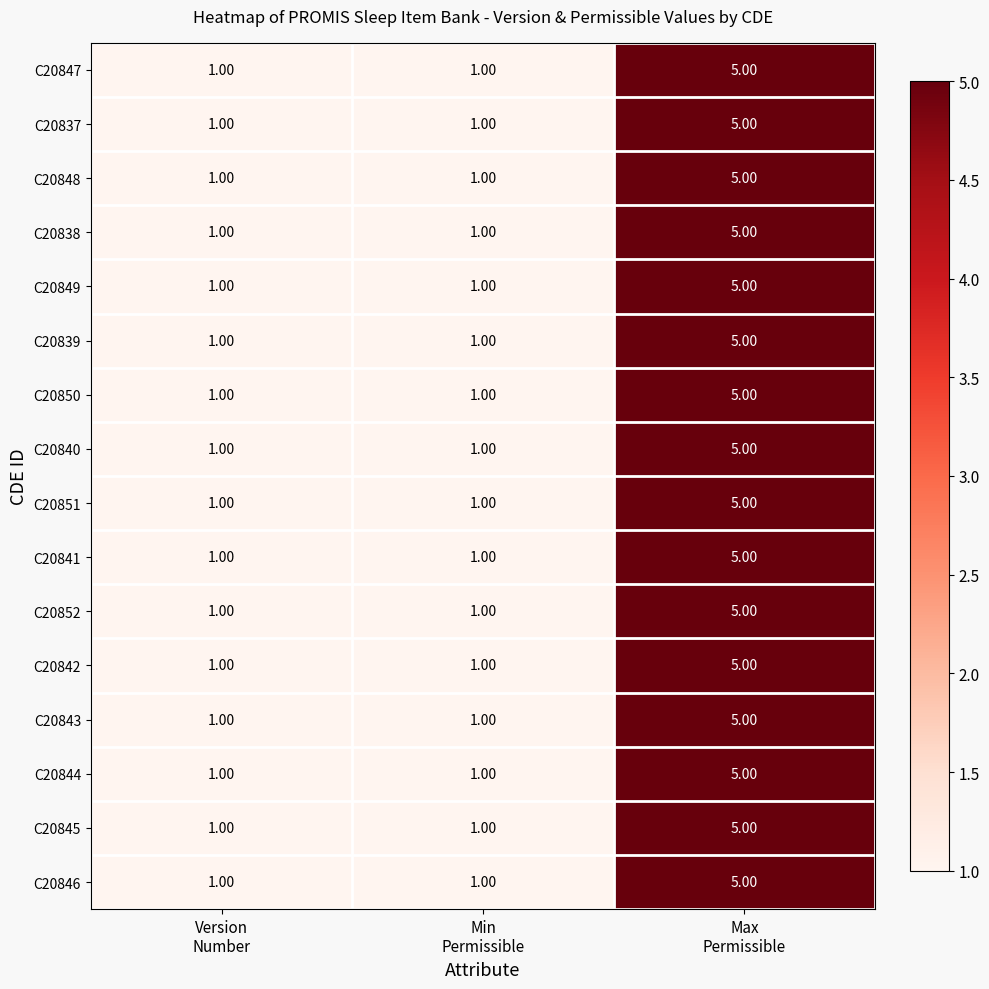

What is the difference between the maximum and minimum values in the C20845 series?

4